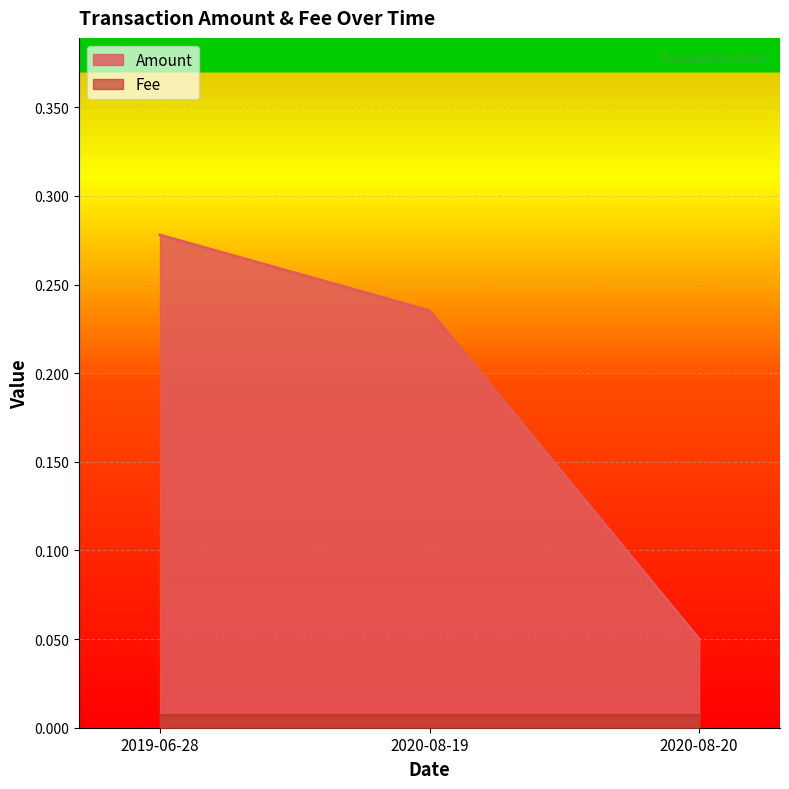

What is the label of the 2nd point from the right?

2020-08-19